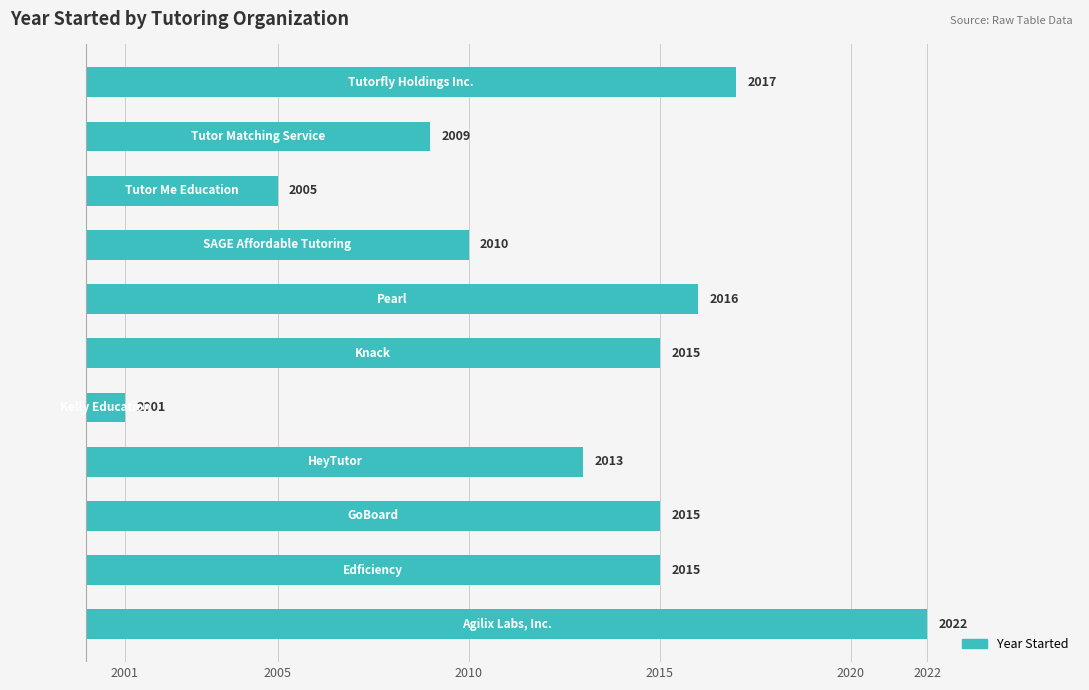

Does the chart contain any negative values?

No